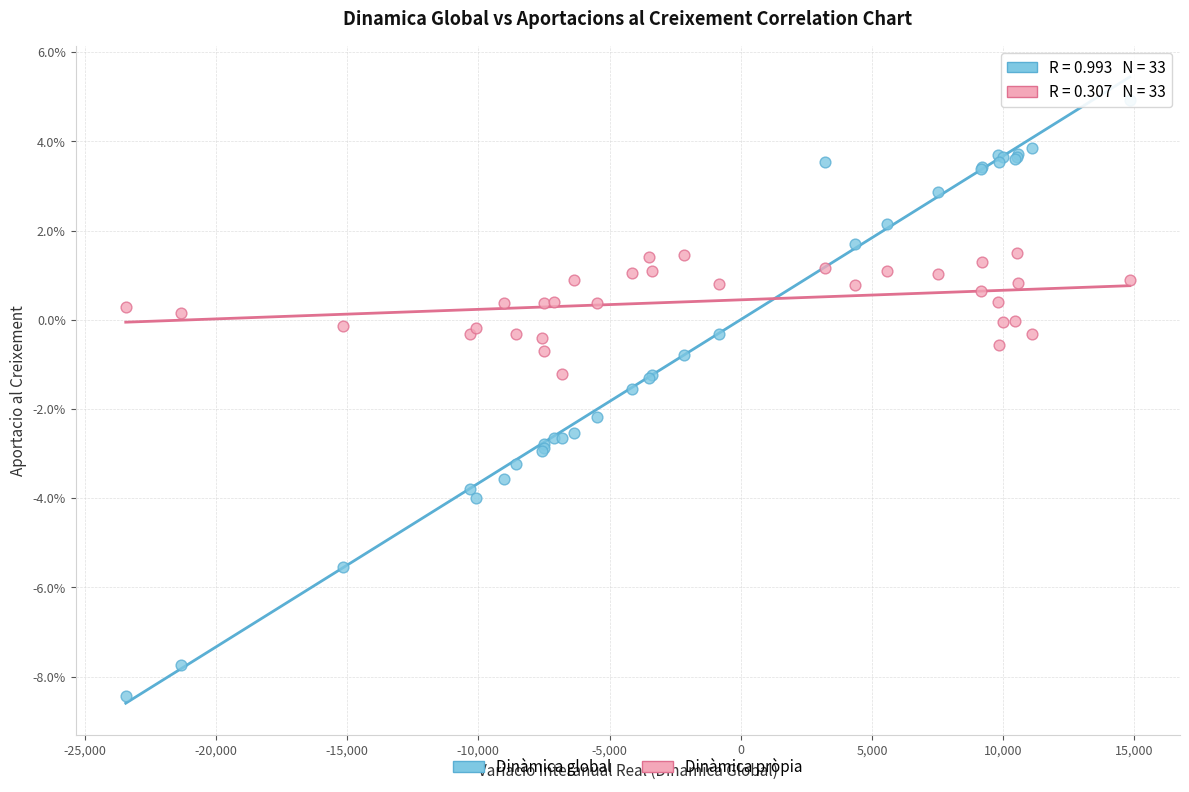

What are all the series names shown in the legend?

Dinàmica global, Dinàmica pròpia